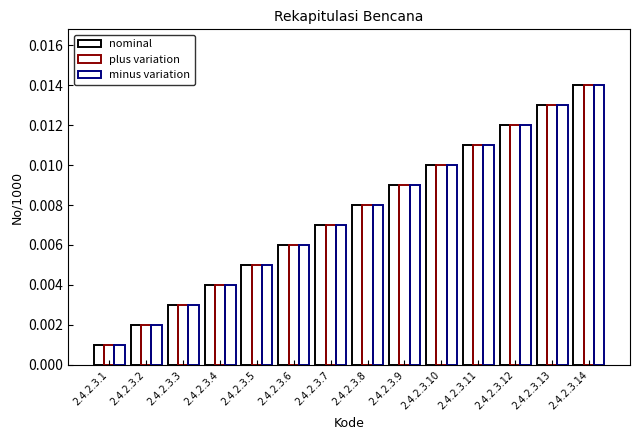

How many categories are shown in the chart?

14